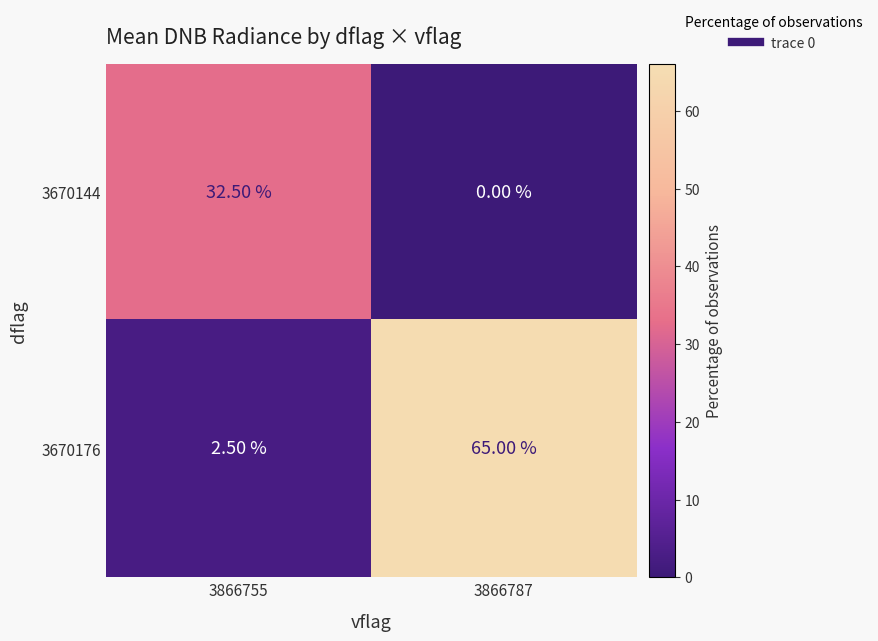

Rank the series by their maximum value, from lowest to highest.

3670144, 3670176